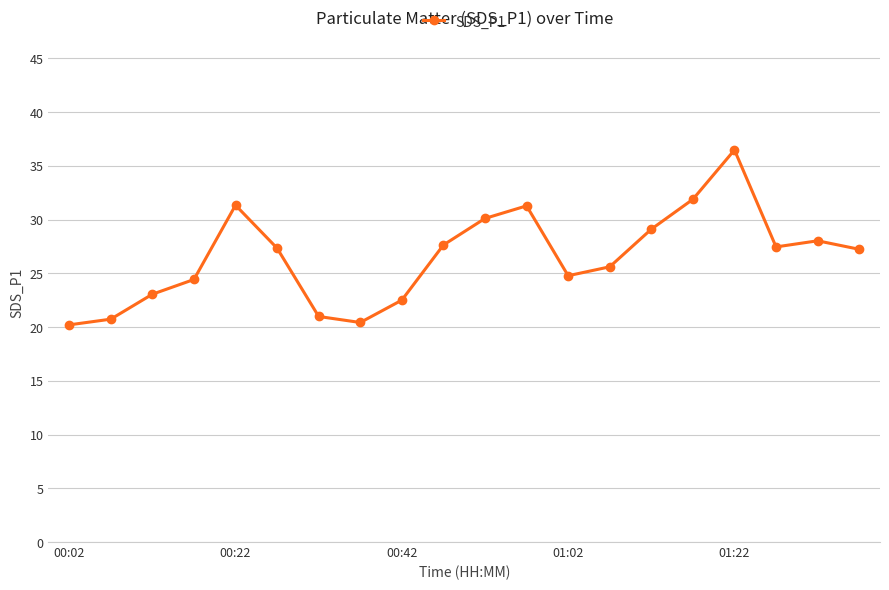

What is the difference between the maximum and minimum values?

16.3